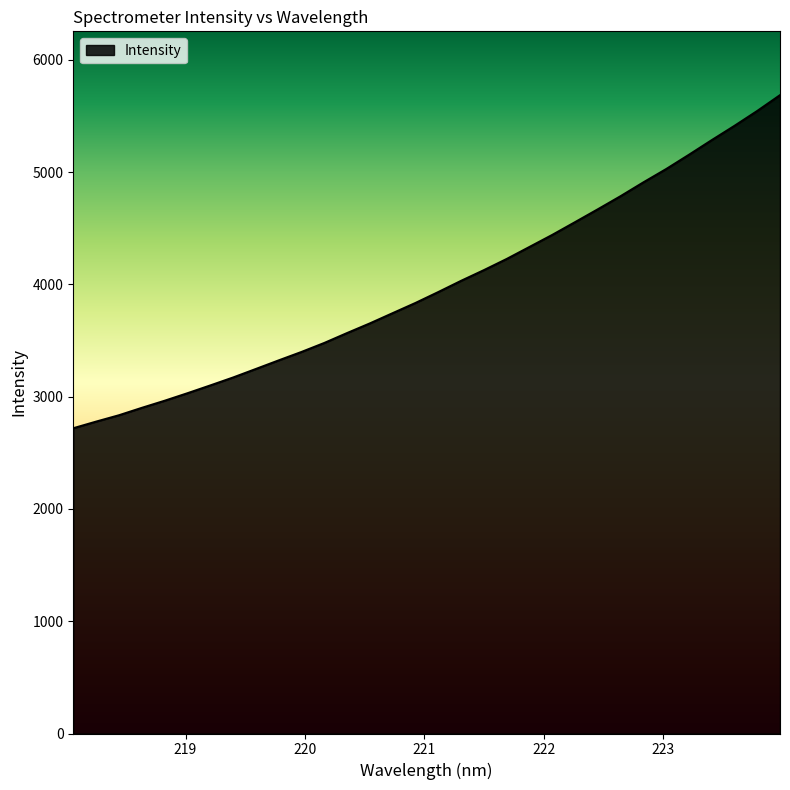

What is the maximum value shown in the chart?

5684.5